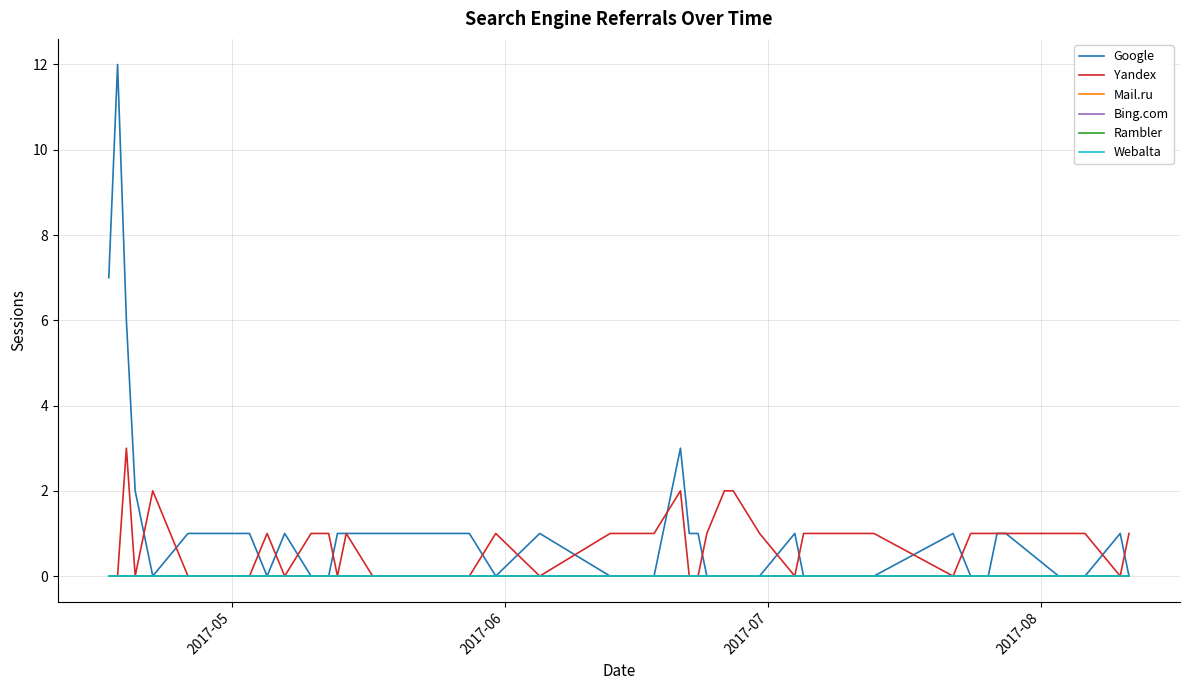

Where is Rambler nearest to the value 0?

2017-05